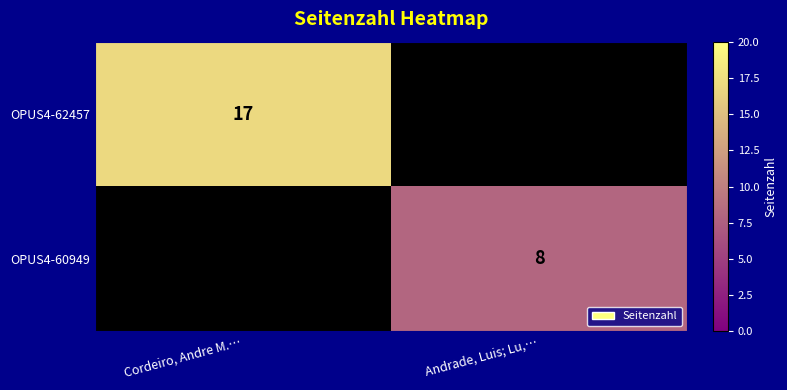

Count the number of categories in the chart.

2